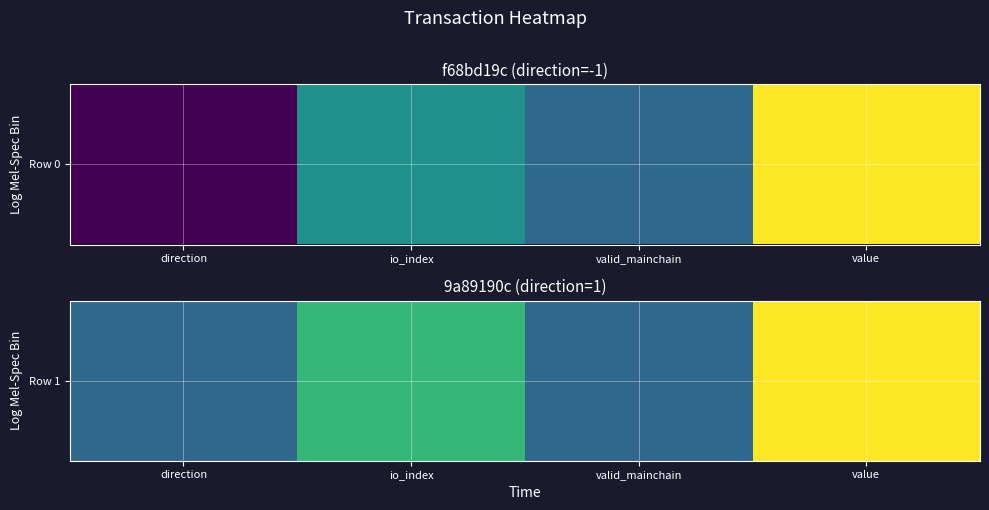

The value at io_index is 3. True or false?

True